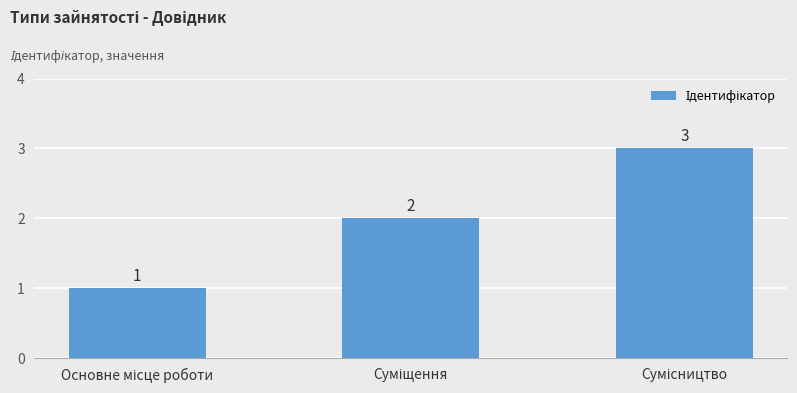

Are the bars grouped side by side (vs. stacked)?

No